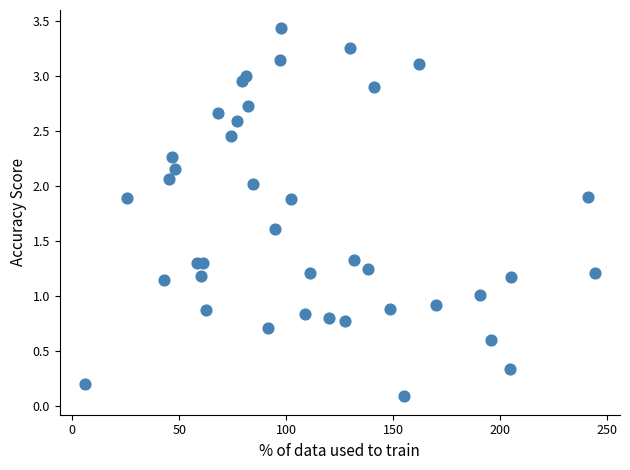

What is the range of X values (max minus min)?

238.0